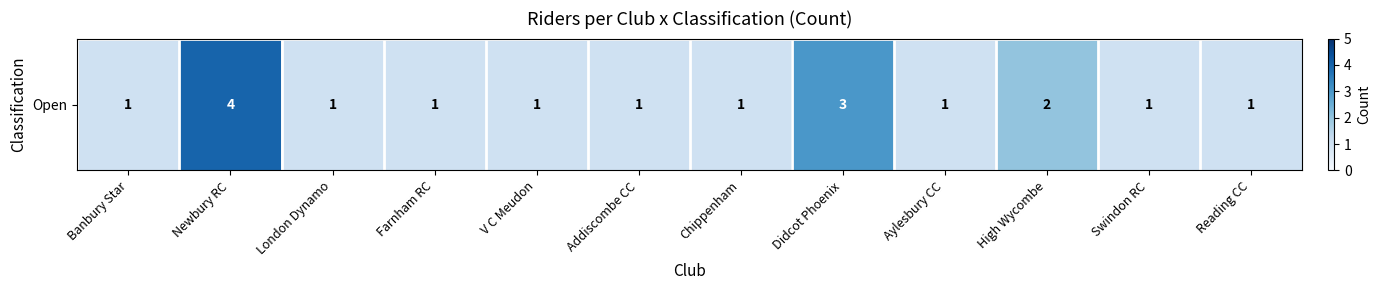

What value does the data have at Newbury RC?

4